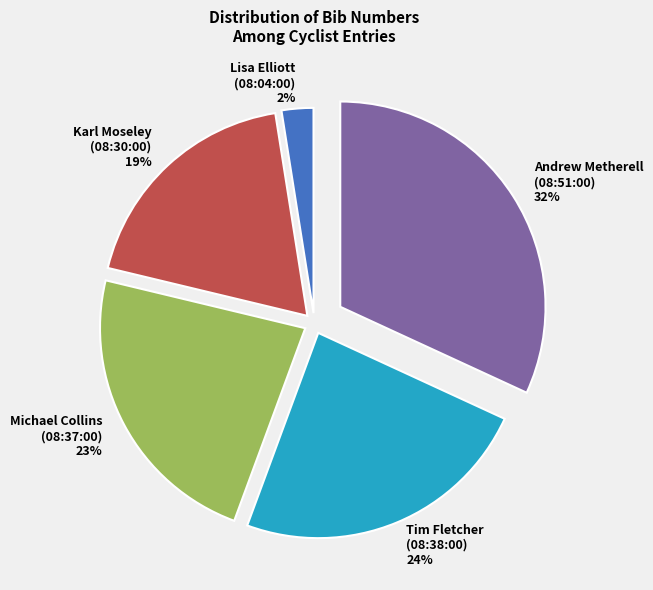

Do Michael Collins (08:37:00) and Andrew Metherell (08:51:00) together represent more than half of the pie?

Yes